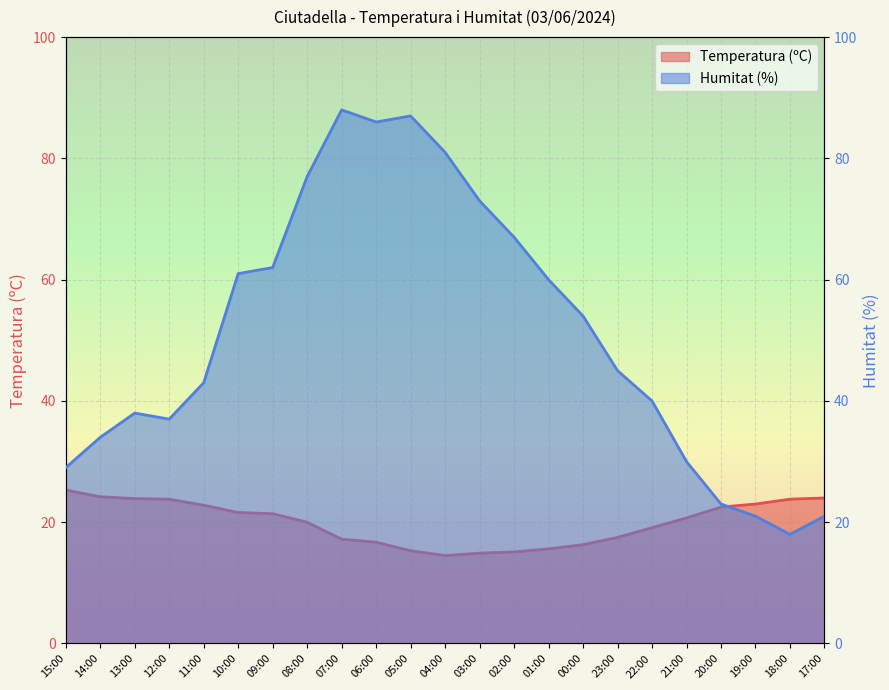

In Temperatura (ºC), how many points are lower than both neighbors (excluding endpoints)?

1